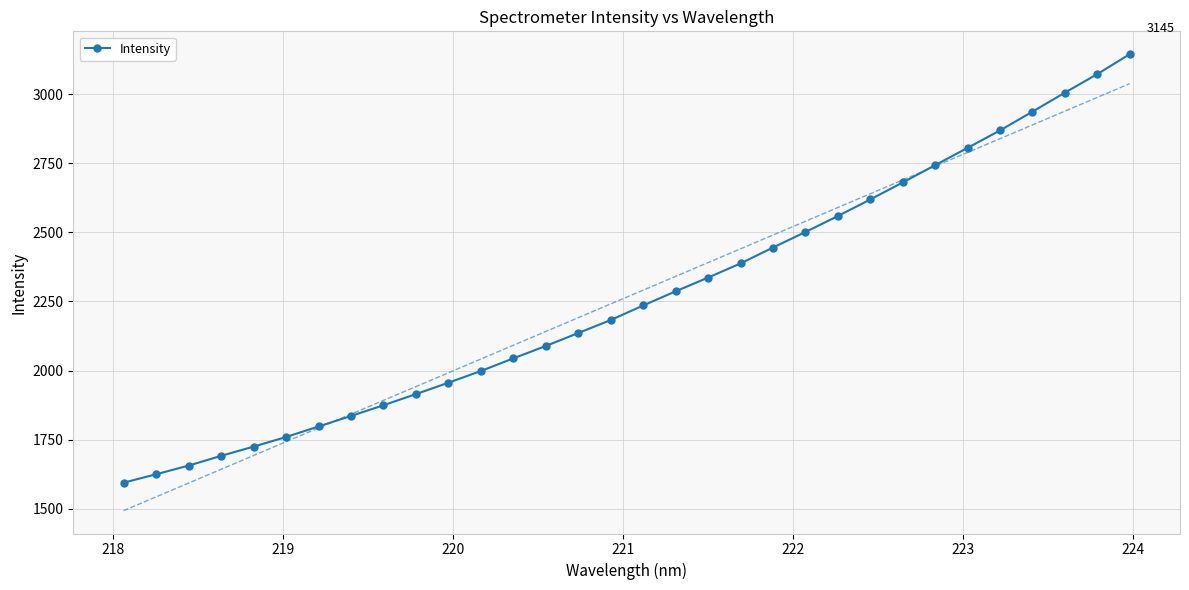

True or false: there are more than 2 points higher than both neighbors.

False